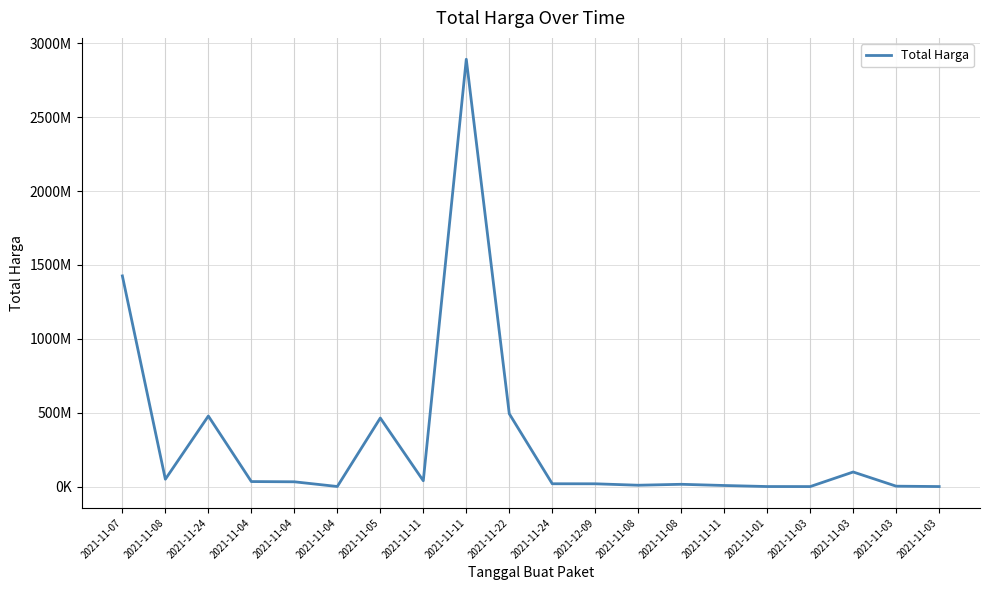

Does the chart display data point markers on the line(s)?

No